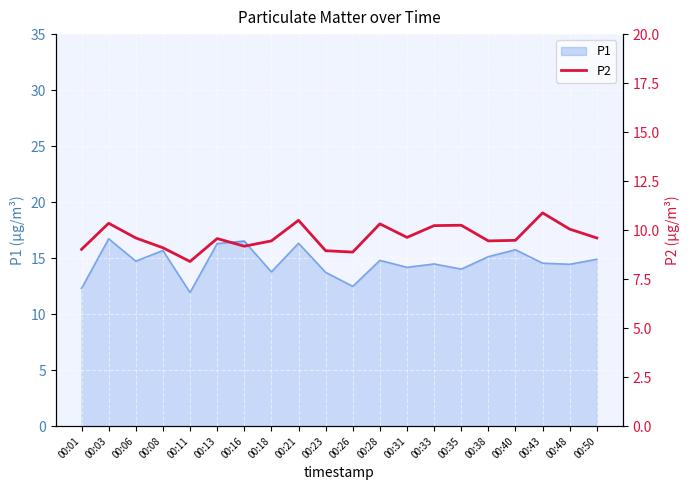

True or false: the data shows 9.1 at 00:08.

True